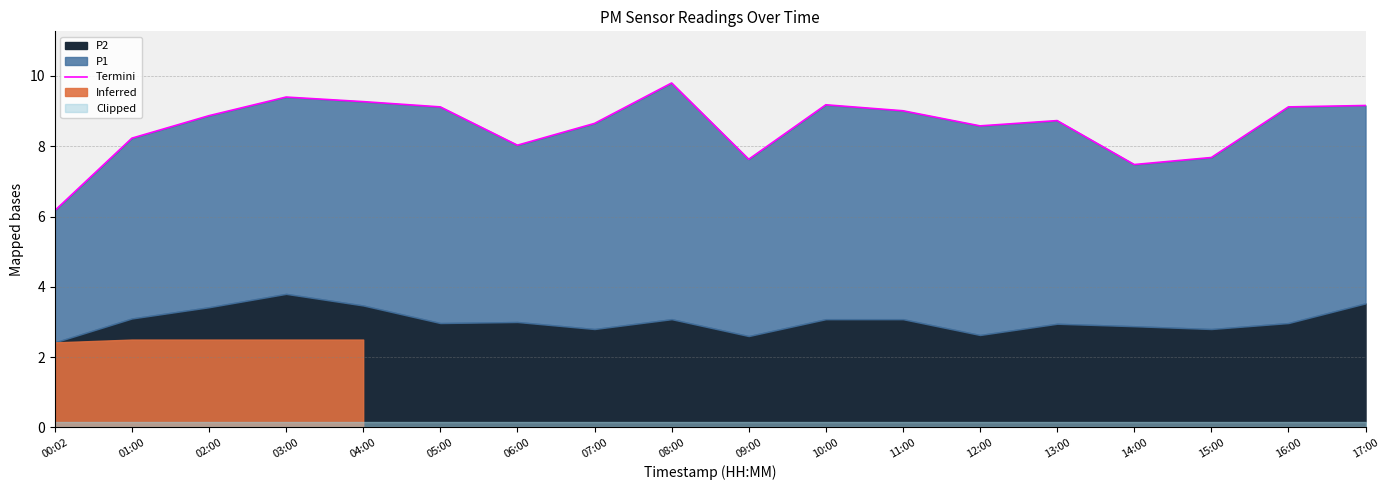

The chart shows a value of 8.0 at 06:00. True or false?

True